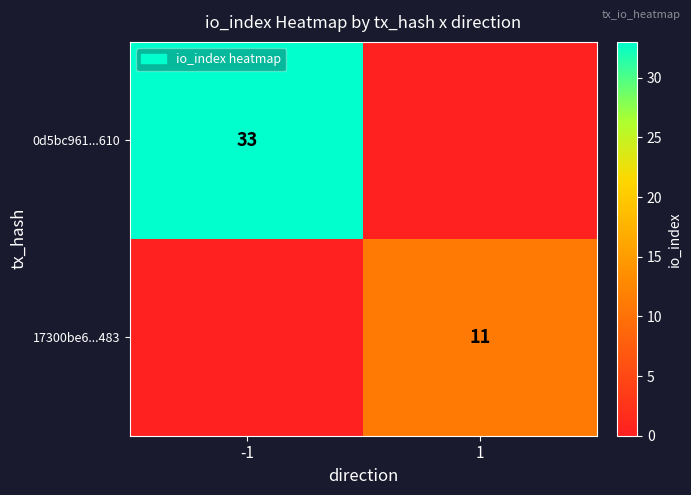

Is the value of 0d5bc961...610 at -1 greater than the value of 17300be6...483 at 1?

Yes